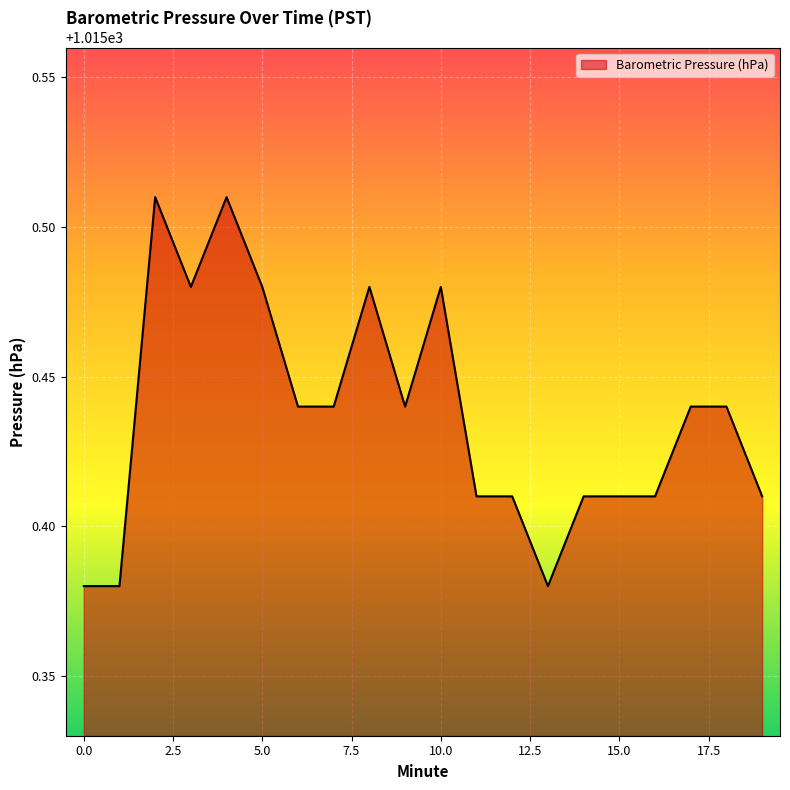

How many lines are shown in the chart?

1